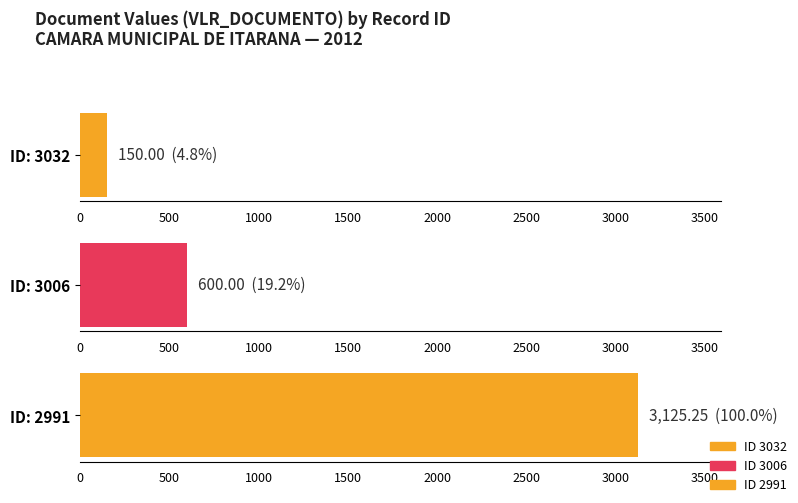

Are the bars grouped side by side (vs. stacked)?

No